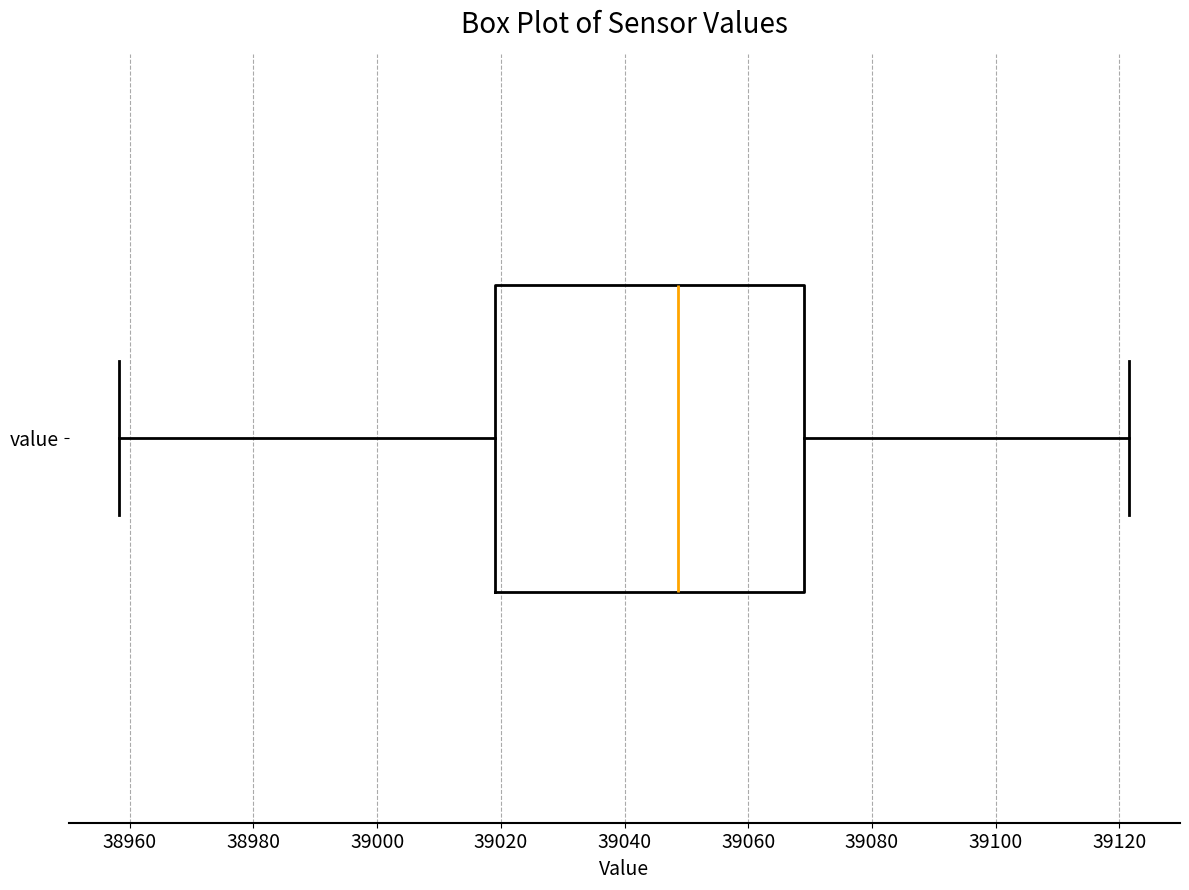

Transcribe this box plot: give where the median line is, the range the box spans, and where the two whiskers end, as read against the x-axis. The values are not printed on the chart, so give them approximately, as read against the axis.

median 39048, box 39020 to 39068, whiskers 38958 to 39122